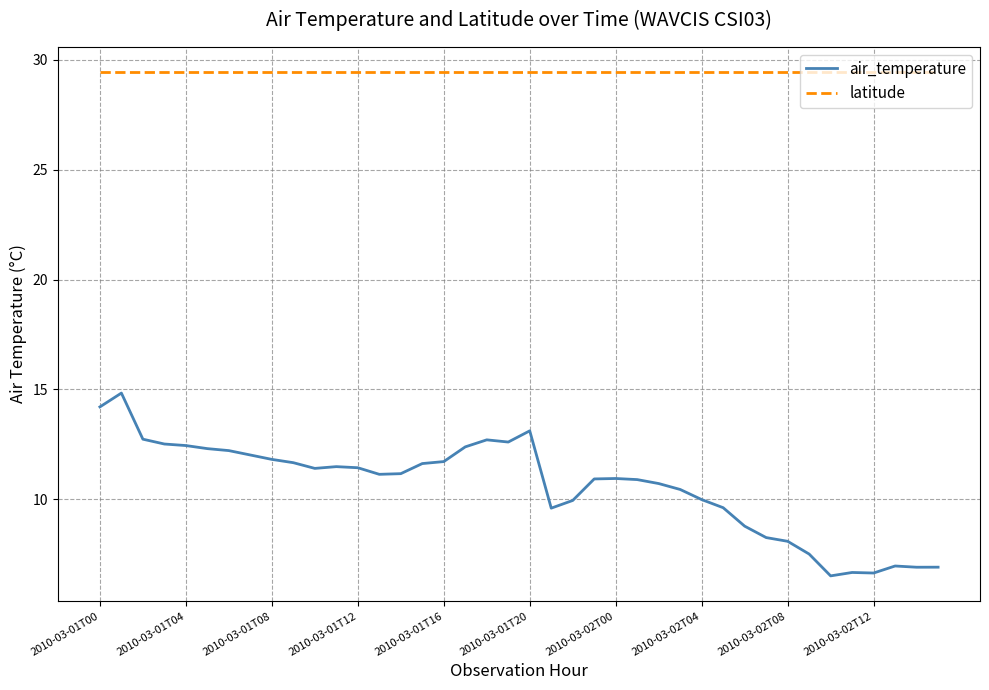

True or false: air_temperature and latitude intersect in this chart.

False